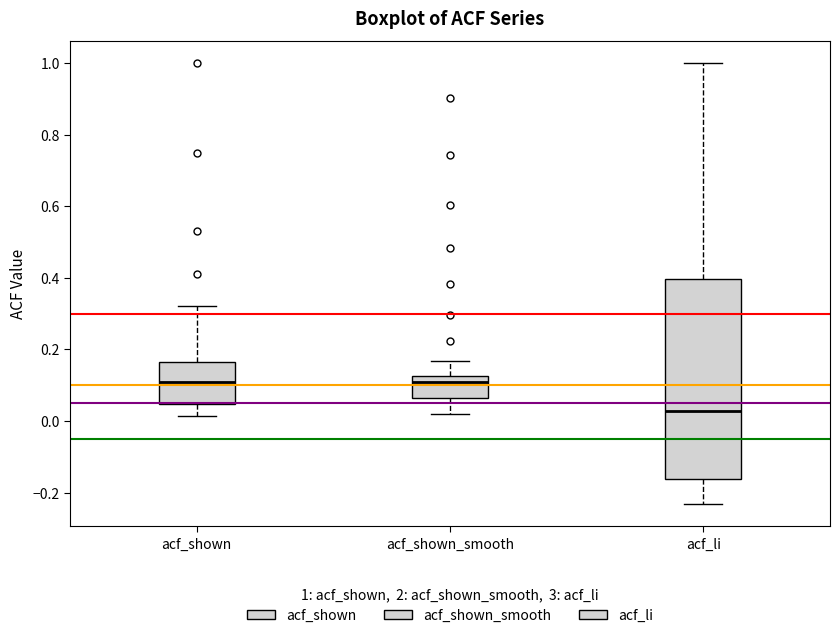

Where is the upper edge of the box for acf_li on the y-axis? The values are not printed on the chart, so give them approximately, as read against the axis.

0.40